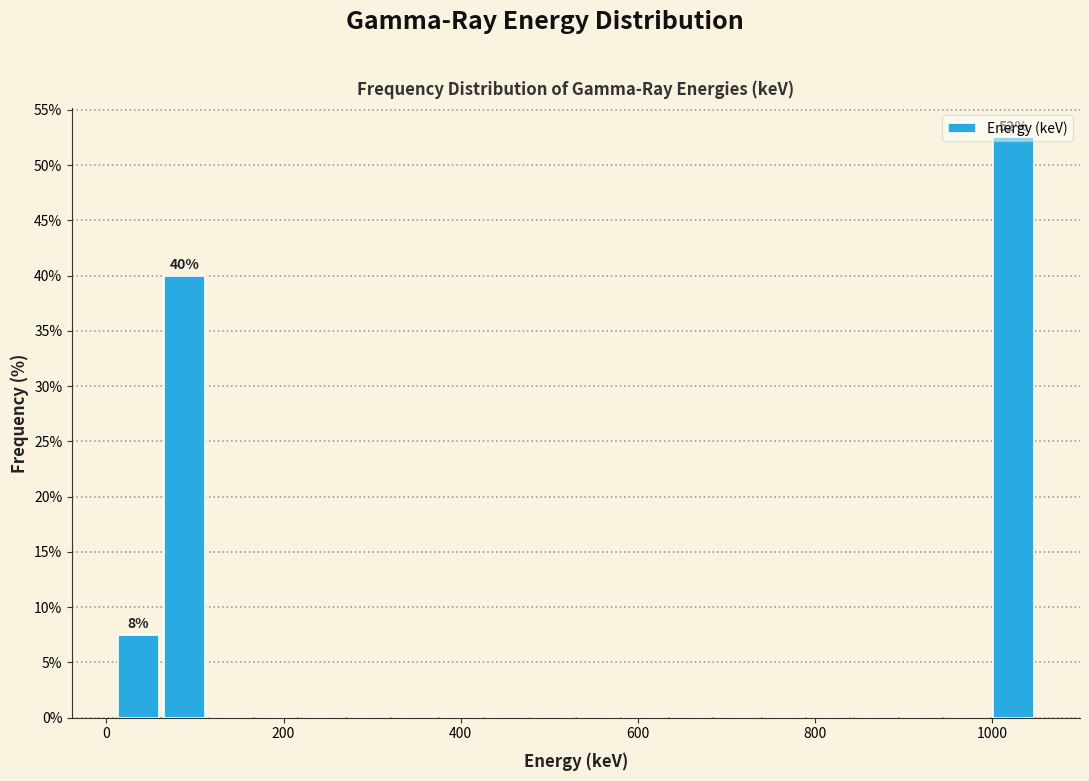

Read against the x-axis, roughly where is the centre of the tallest bar?

1020